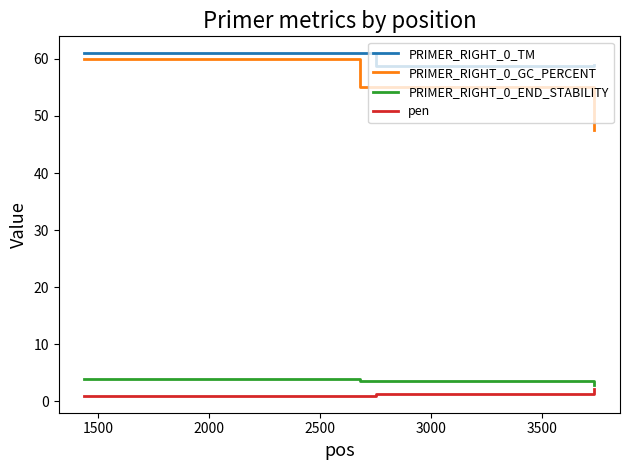

True or false: PRIMER_RIGHT_0_END_STABILITY and PRIMER_RIGHT_0_GC_PERCENT intersect in this chart.

False